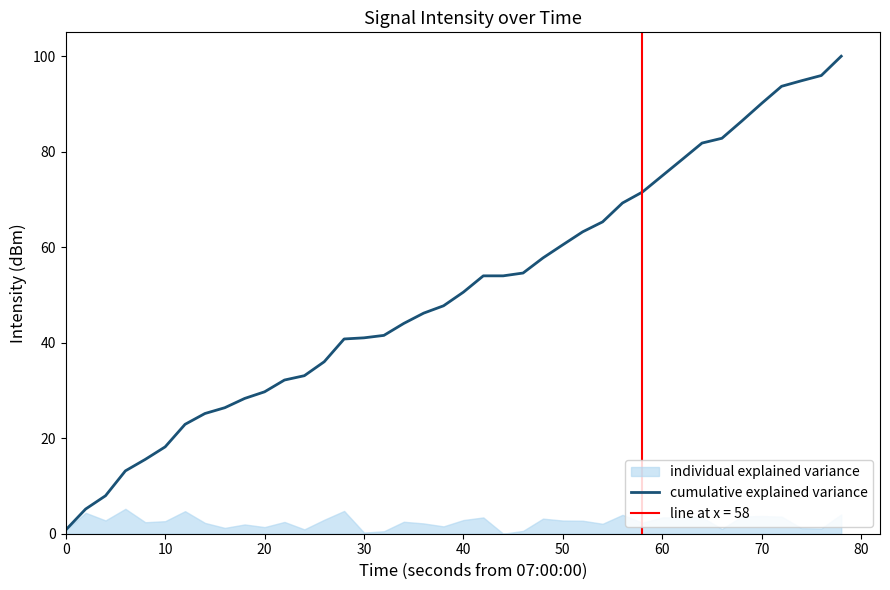

What is the difference between the second highest and second lowest values?

90.8